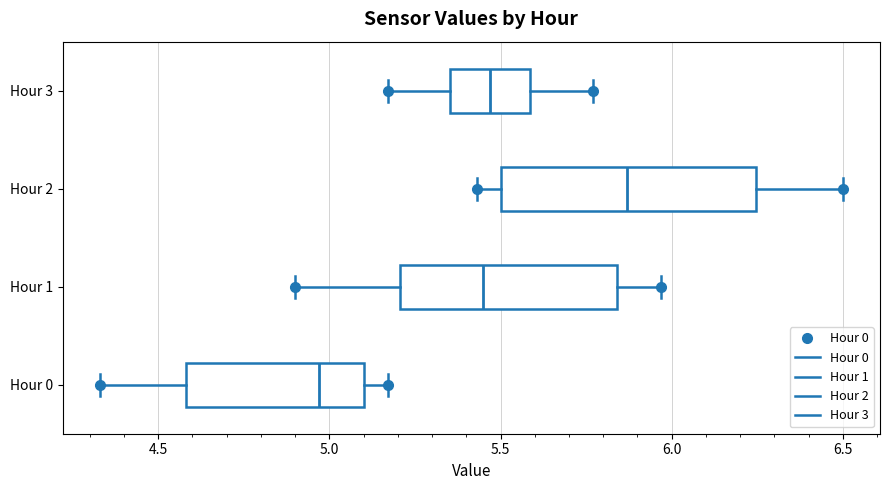

Reading bottom to top, transcribe this box plot: for each box, give where its median line is, the range the box spans, and where its two whiskers end, as read against the x-axis. The values are not printed on the chart, so give them approximately, as read against the axis.

Hour 0: median 4.95, box 4.60 to 5.10, whiskers 4.35 to 5.15
Hour 1: median 5.45, box 5.20 to 5.85, whiskers 4.90 to 5.95
Hour 2: median 5.85, box 5.50 to 6.25, whiskers 5.45 to 6.50
Hour 3: median 5.45, box 5.35 to 5.60, whiskers 5.15 to 5.75